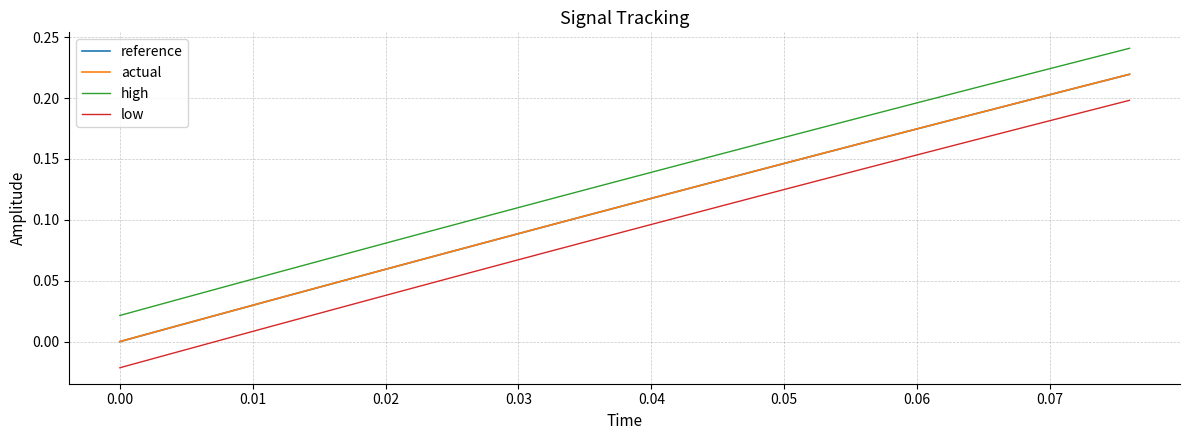

At how many categories does at least one series exceed 0?

20